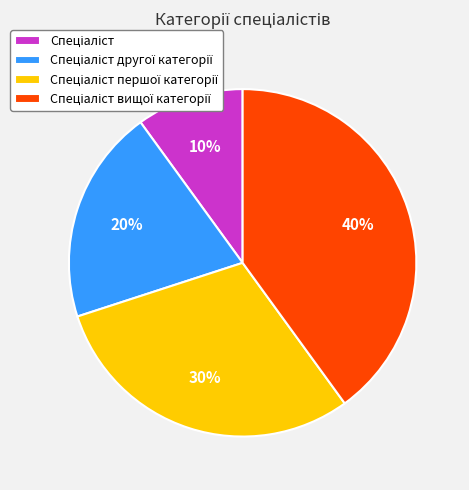

Is there any slice that represents more than half of the pie?

No